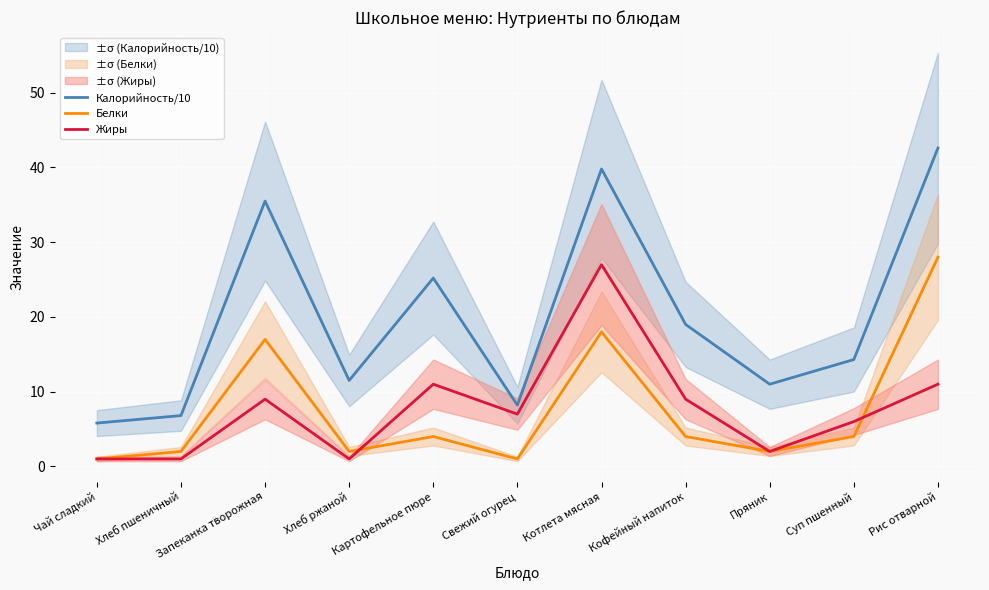

Reading right to left, what are all the values shown in this chart?

Калорийность/10: Рис отварной=42.6	Суп пшенный=14.3	Пряник=11.0	Кофейный напиток=19.0	Котлета мясная=39.8	Свежий огурец=8.2	Картофельное пюре=25.2	Хлеб ржаной=11.5	Запеканка творожная=35.5	Хлеб пшеничный=6.8	Чай сладкий=5.8
Белки: Рис отварной=28.0	Суп пшенный=4.0	Пряник=2.0	Кофейный напиток=4.0	Котлета мясная=18.0	Свежий огурец=1.0	Картофельное пюре=4.0	Хлеб ржаной=2.0	Запеканка творожная=17.0	Хлеб пшеничный=2.0	Чай сладкий=1.0
Жиры: Рис отварной=11.0	Суп пшенный=6.0	Пряник=2.0	Кофейный напиток=9.0	Котлета мясная=27.0	Свежий огурец=7.0	Картофельное пюре=11.0	Хлеб ржаной=1.0	Запеканка творожная=9.0	Хлеб пшеничный=1.0	Чай сладкий=1.0